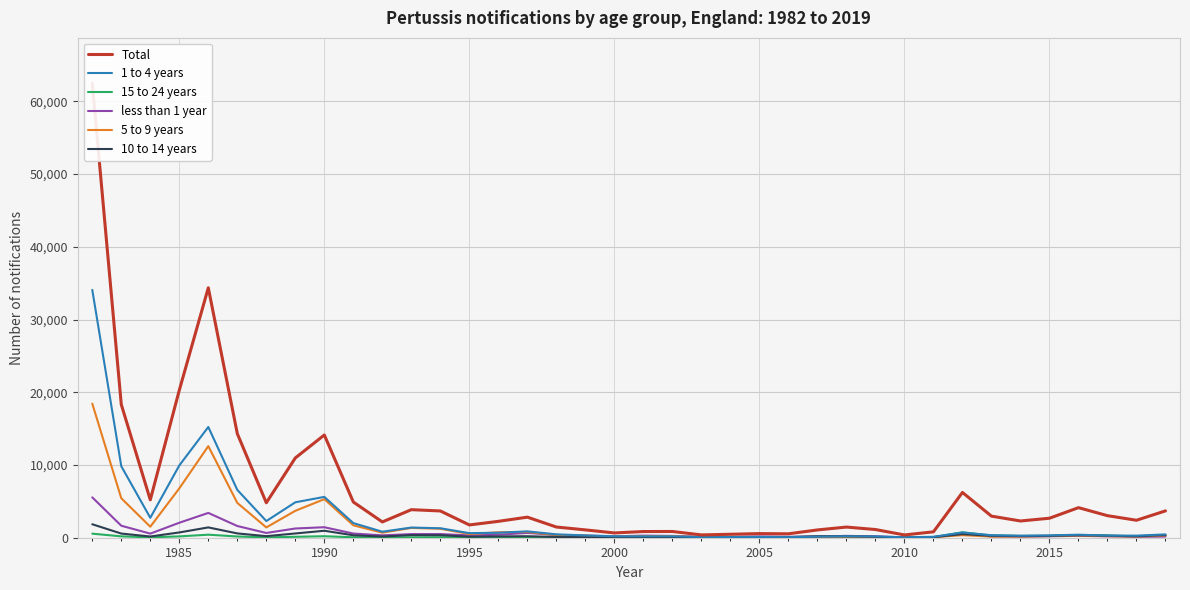

Is it true that 10 to 14 years equals 552 at 9?

False